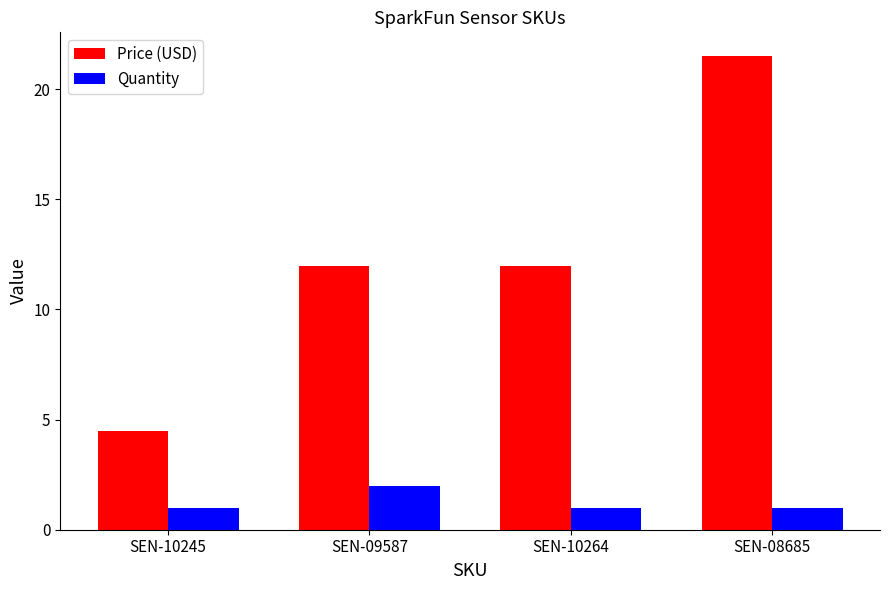

What are all the series names shown in the legend?

Price (USD), Quantity